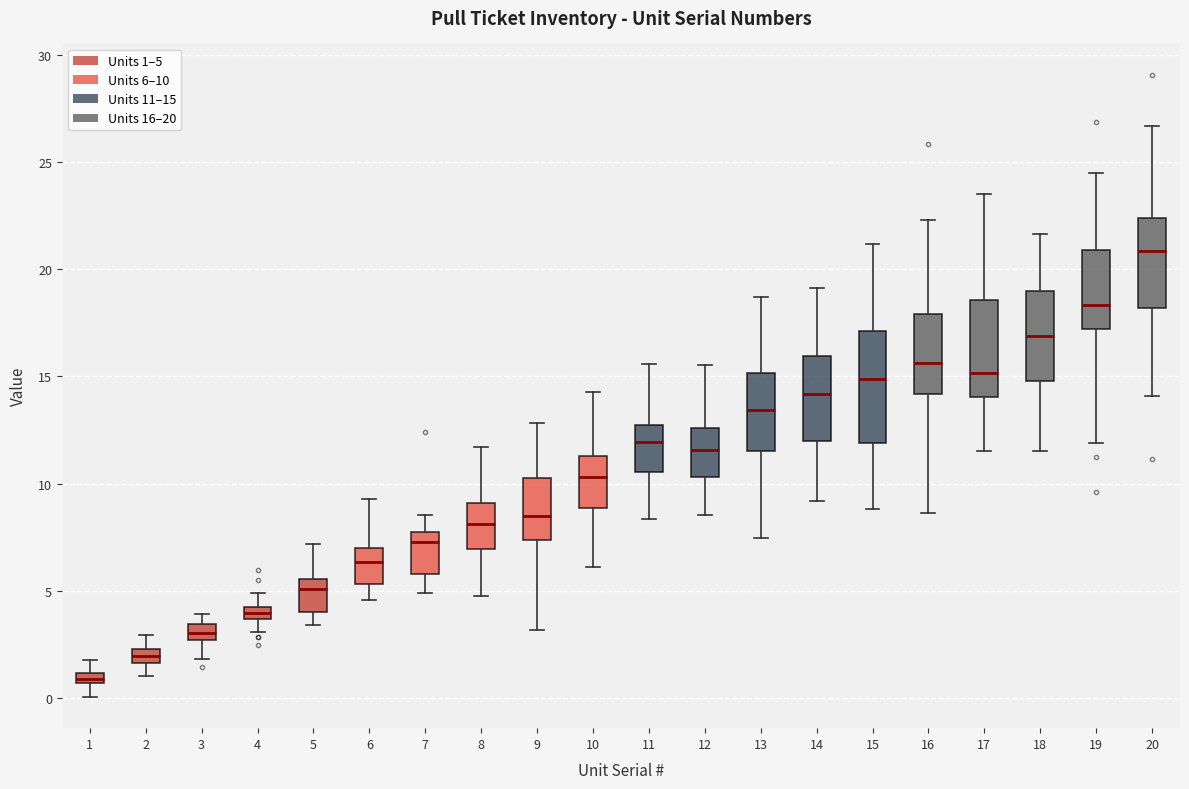

Where does the lower whisker of the box at x = 3 end on the y-axis? The values are not printed on the chart, so give them approximately, as read against the axis.

2.0